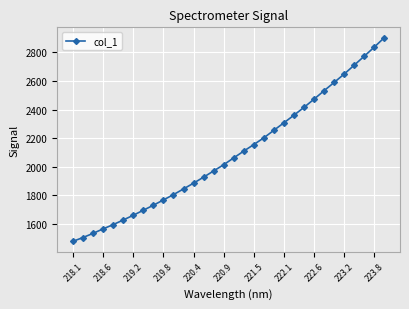

What is the difference between the second highest and second lowest values?

1333.0